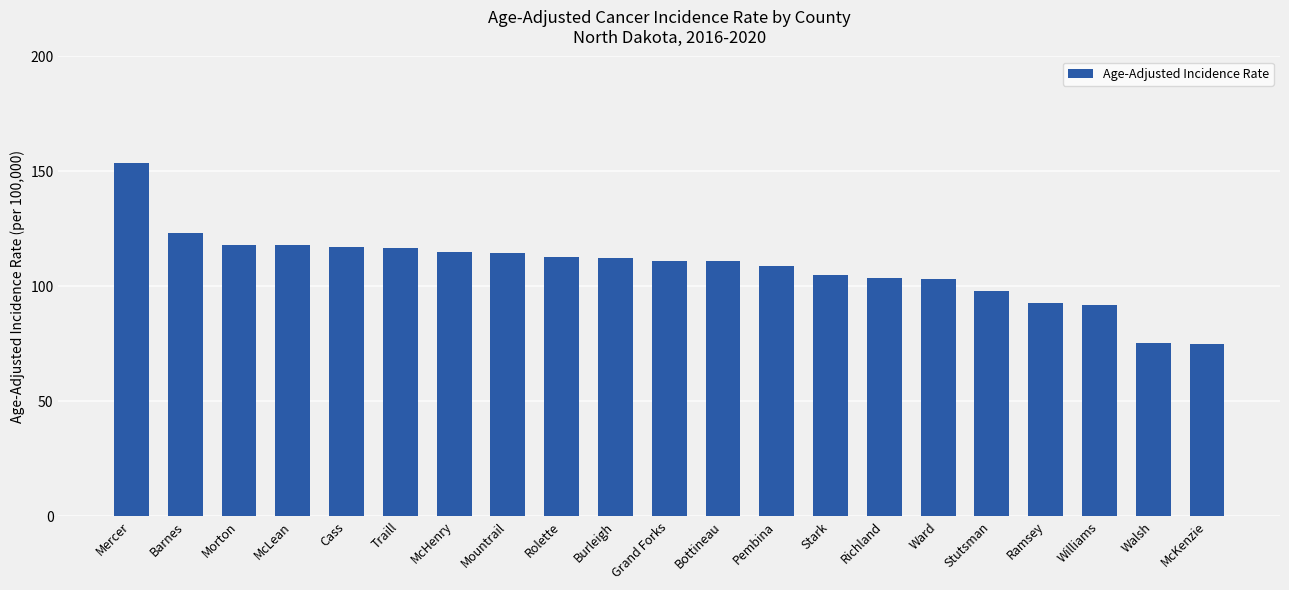

What is the average value?

108.4